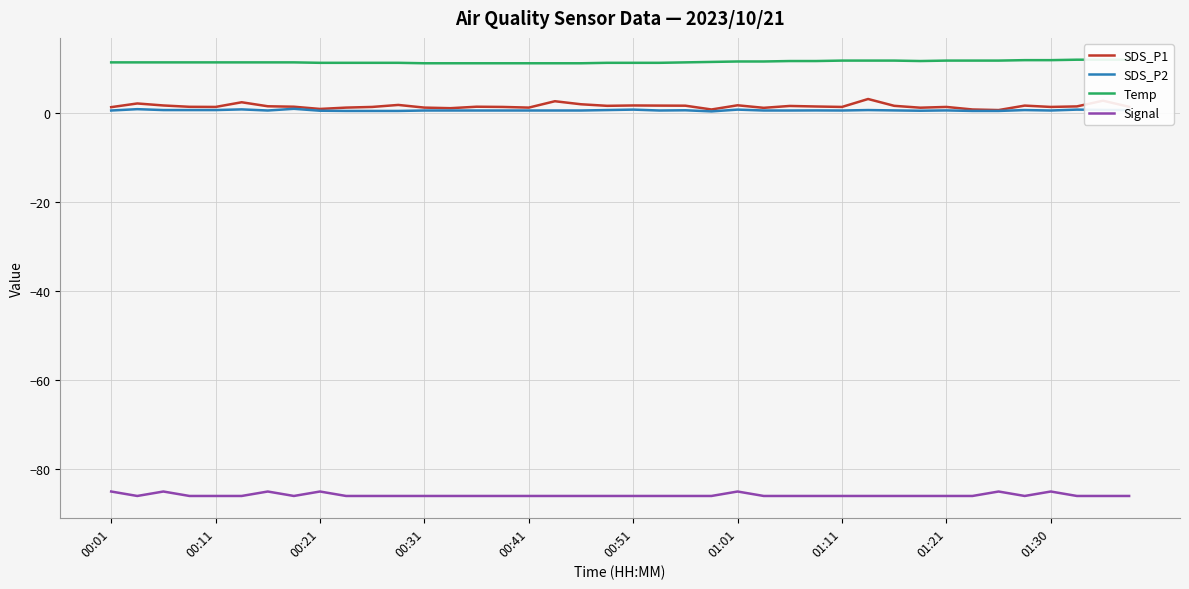

The value of Signal at 00:01 is -85.0. True or false?

True